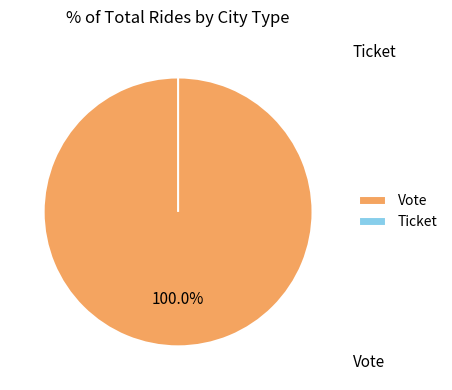

How many segments does this pie chart have?

2